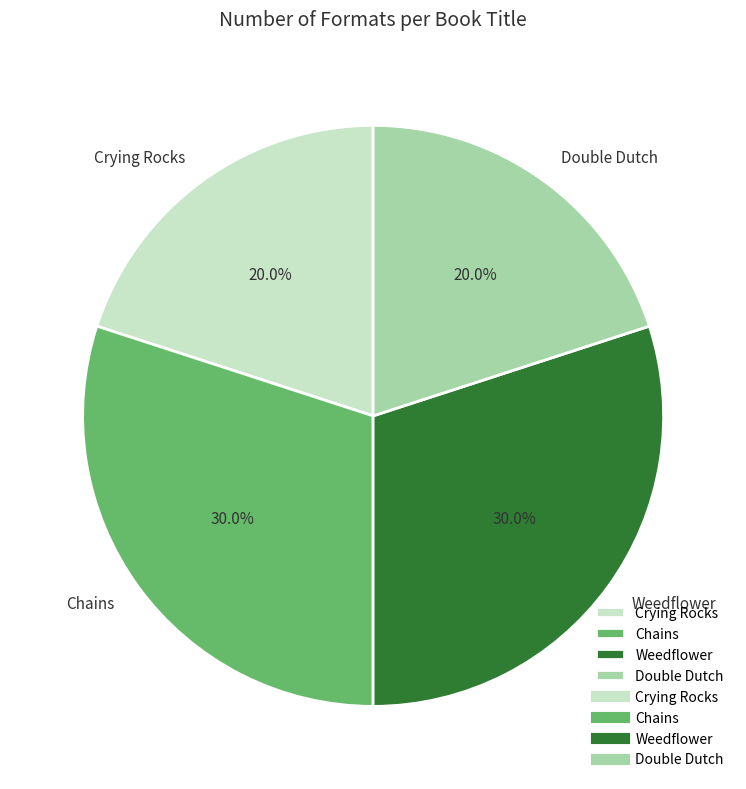

The Chains slice represents 30% of the pie. True or false?

True